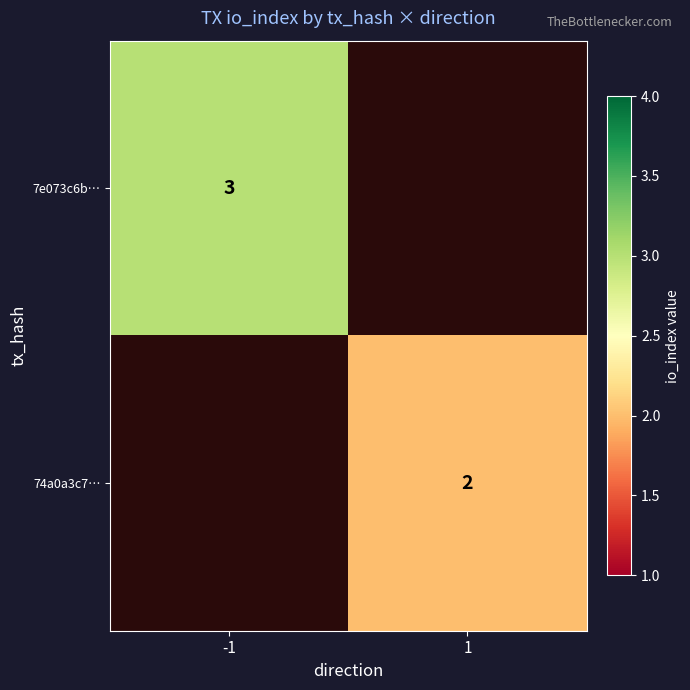

Is it true that 7e073c6b… equals 2 at -1?

False